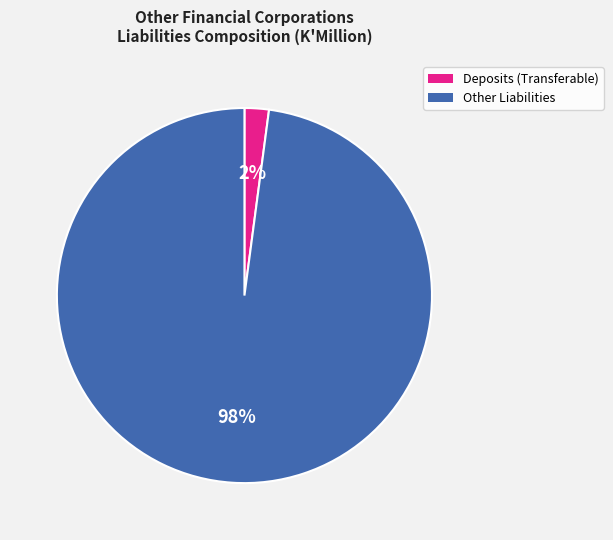

To the nearest percent, what is the average slice percentage?

50%